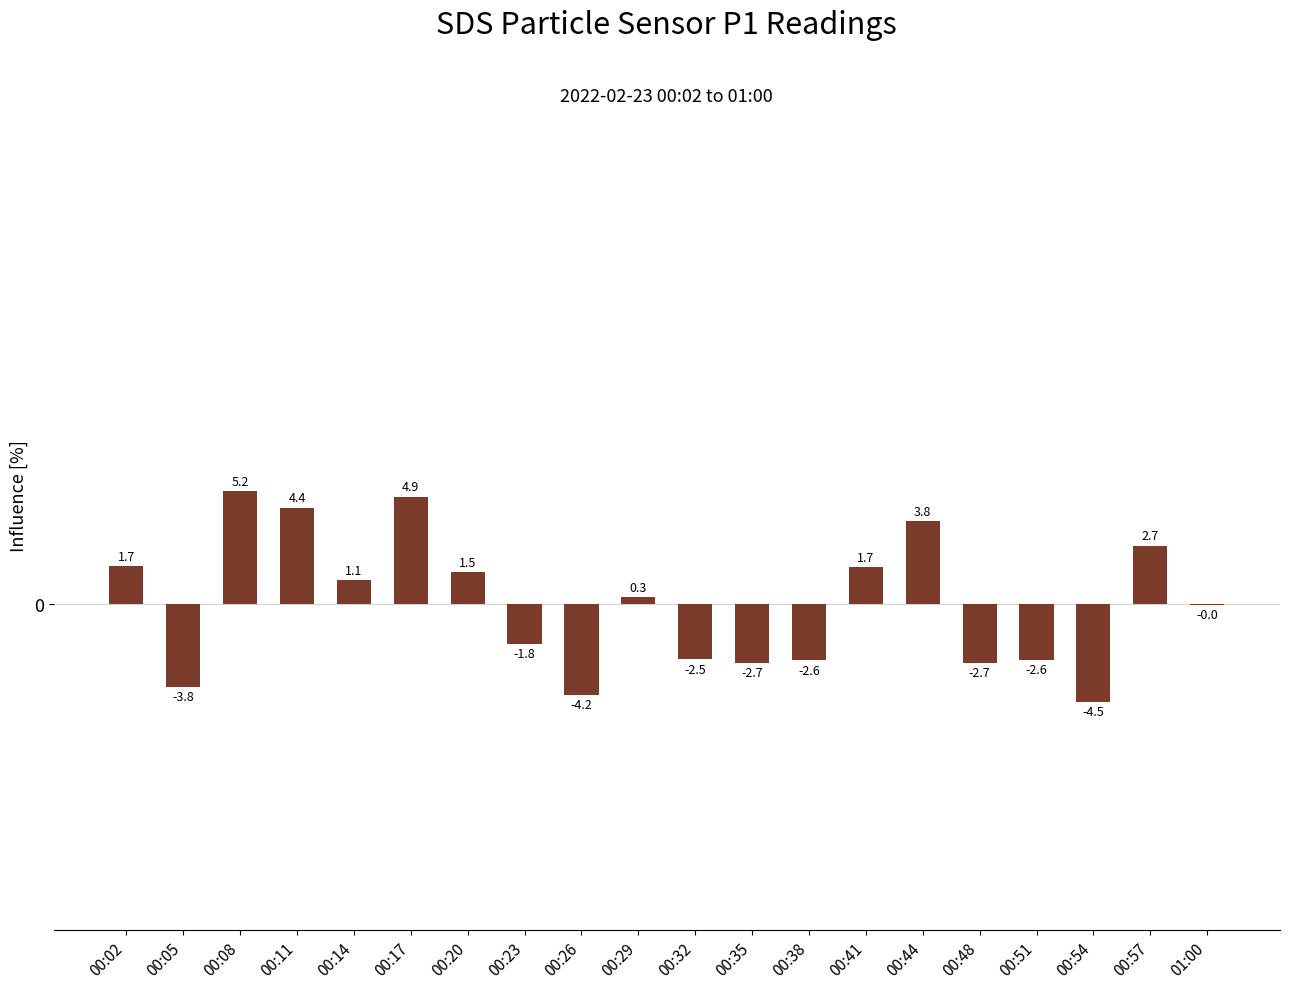

The chart shows a value of 1.7 at 00:02. True or false?

True